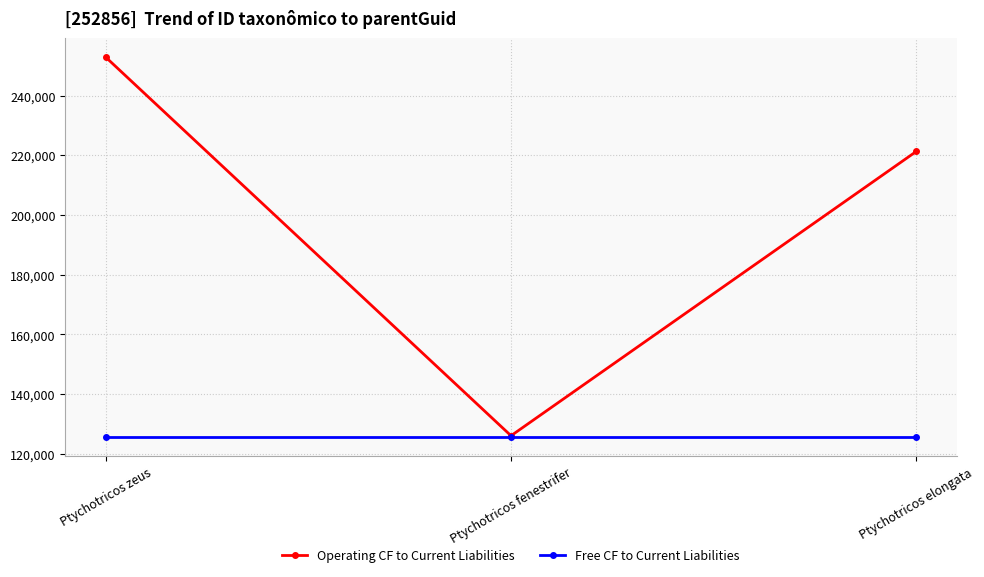

Reading left to right, transcribe all the data shown in this chart.

Operating CF to Current Liabilities: 252856	126100	221301
Free CF to Current Liabilities: 125605	125605	125605